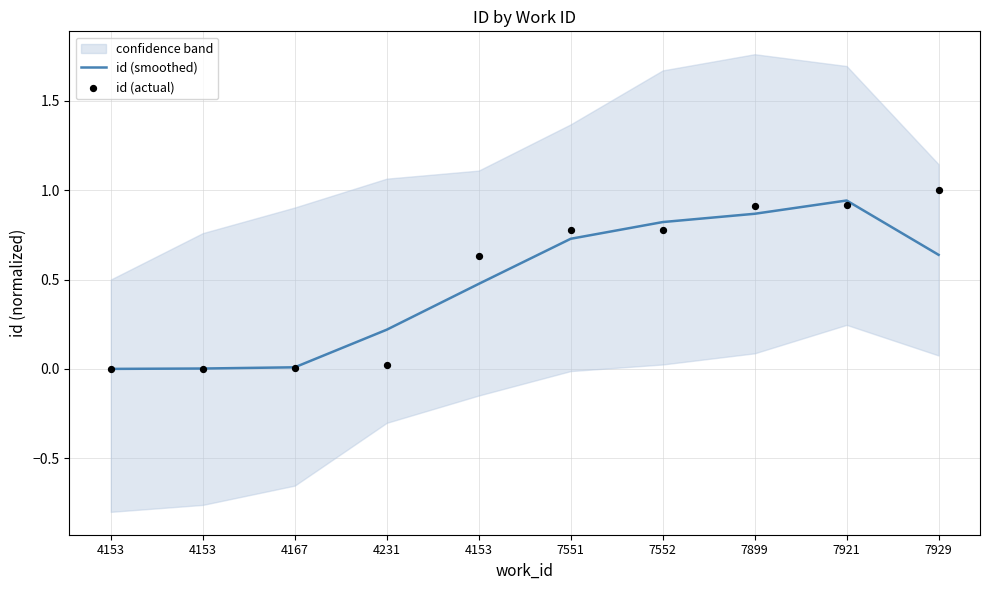

What are all the series names shown in the legend?

id (smoothed), id (actual)